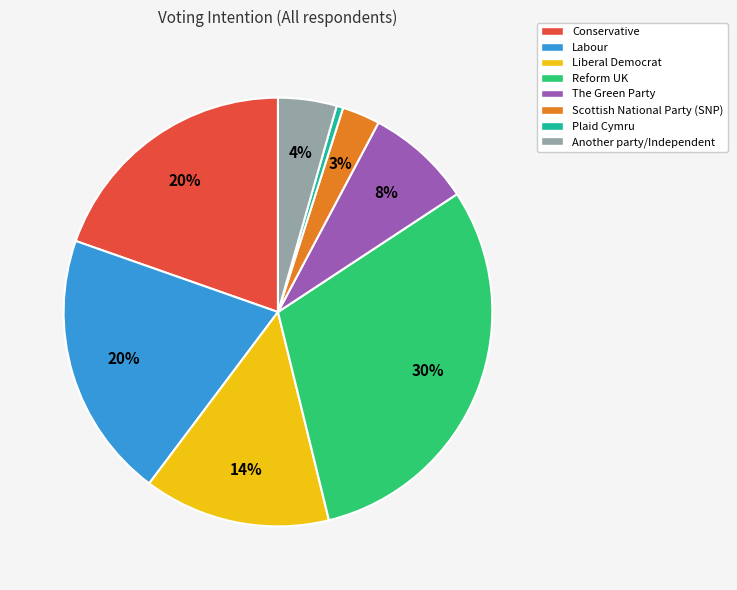

Between Reform UK and Another party/Independent, which is larger?

Reform UK